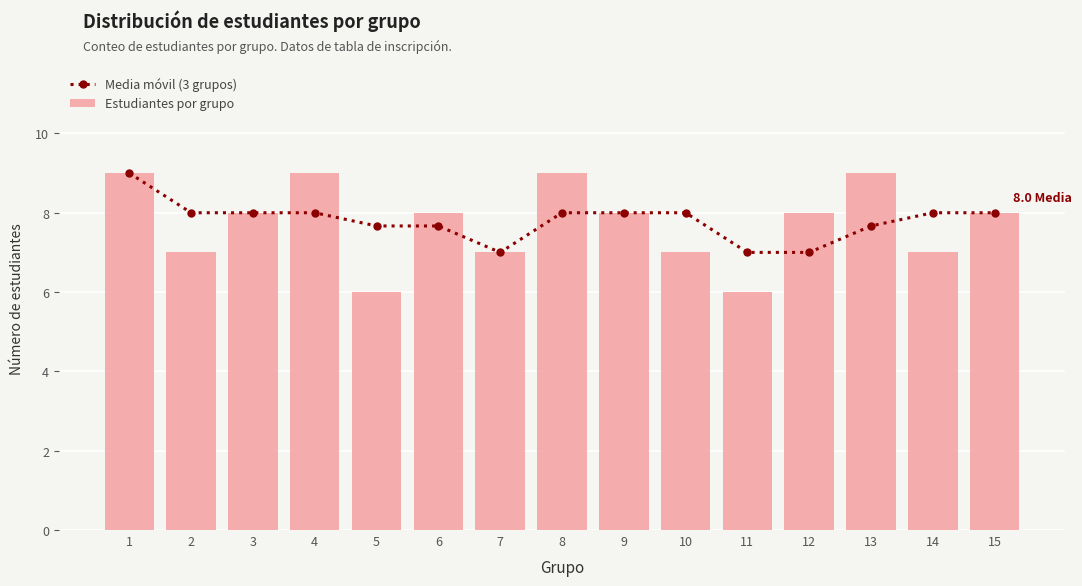

Reading right to left, list all the values displayed in this chart.

Media móvil (3 grupos): 15=8.0	14=8.0	13=7.7	12=7.0	11=7.0	10=8.0	9=8.0	8=8.0	7=7.0	6=7.7	5=7.7	4=8.0	3=8.0	2=8.0	1=9.0
Estudiantes por grupo: 15=8.0	14=7.0	13=9.0	12=8.0	11=6.0	10=7.0	9=8.0	8=9.0	7=7.0	6=8.0	5=6.0	4=9.0	3=8.0	2=7.0	1=9.0